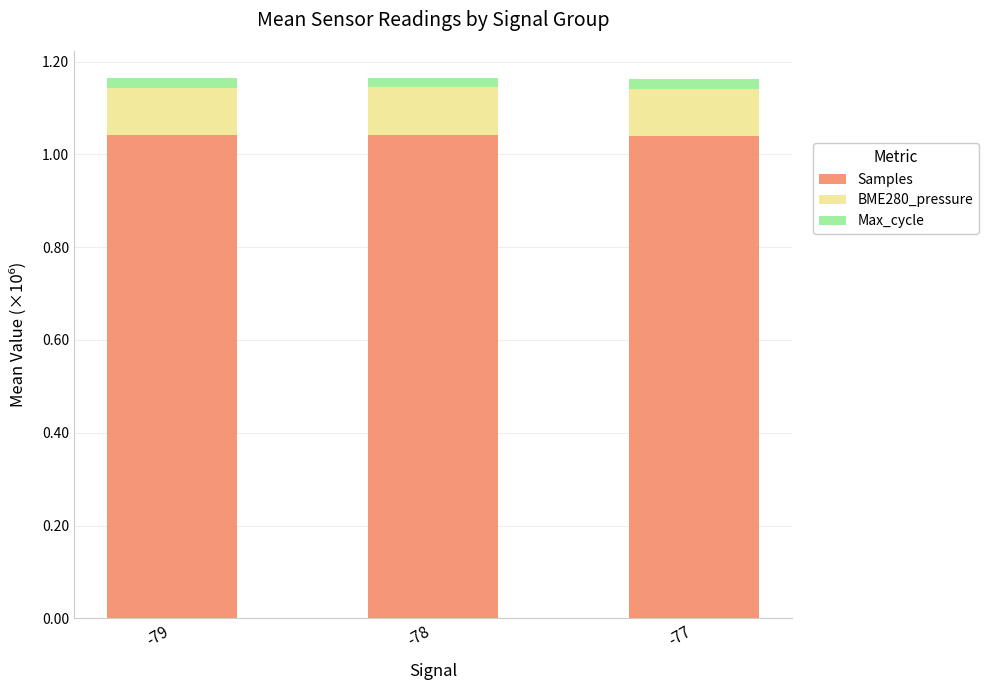

True or false: Samples has a value of 1.7 at -79.

False